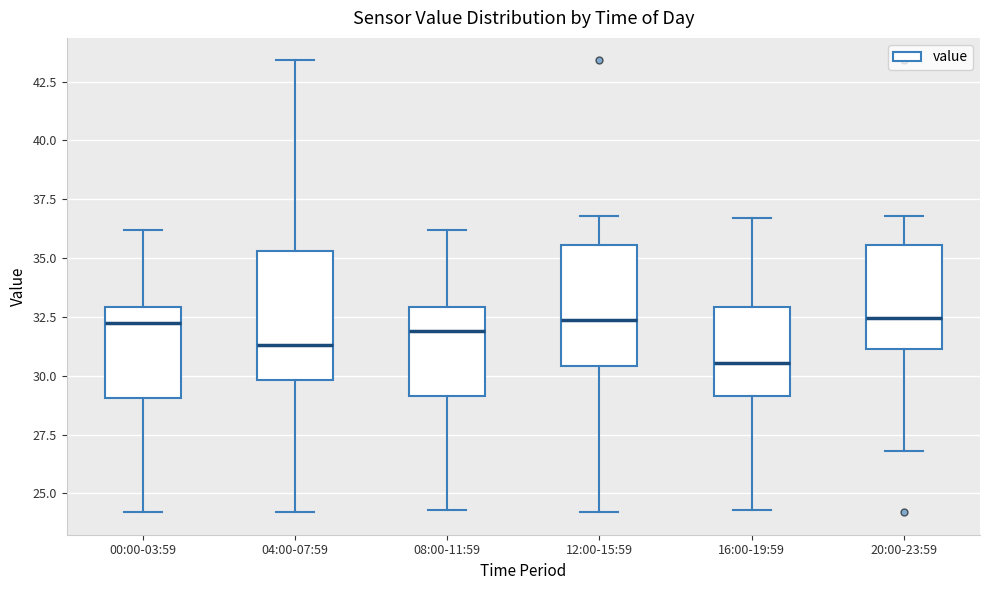

Reading left to right, read every box against the y-axis: the position of its median line, the range the box covers, and the ends of its whiskers. The values are not printed on the chart, so give them approximately, as read against the axis.

00:00-03:59: median 32.5, box 29.0 to 33.0, whiskers 24.0 to 36.0
04:00-07:59: median 31.5, box 30.0 to 35.5, whiskers 24.0 to 43.5
08:00-11:59: median 32.0, box 29.0 to 33.0, whiskers 24.5 to 36.0
12:00-15:59: median 32.5, box 30.5 to 35.5, whiskers 24.0 to 37.0
16:00-19:59: median 30.5, box 29.0 to 33.0, whiskers 24.5 to 36.5
20:00-23:59: median 32.5, box 31.0 to 35.5, whiskers 27.0 to 37.0